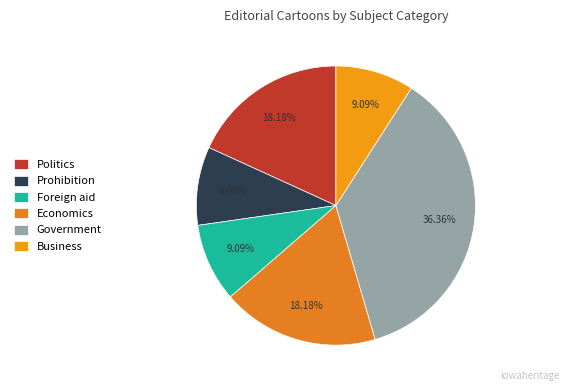

To the nearest percent, what is the combined percentage of Government and Prohibition?

45%